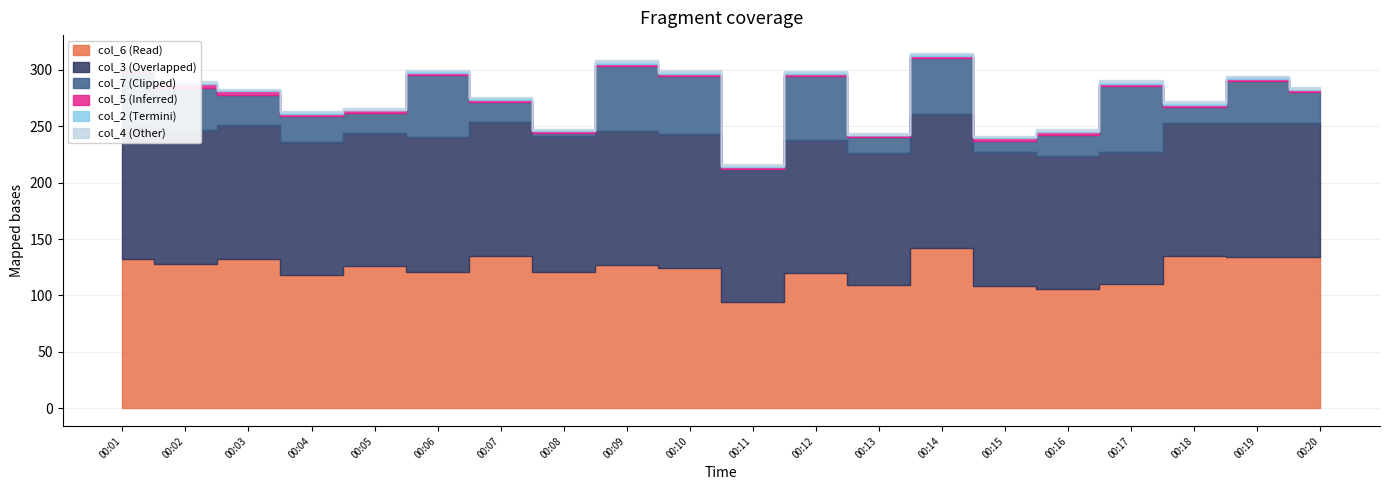

The col_5 series shows 2.3 at 00:07. True or false?

True